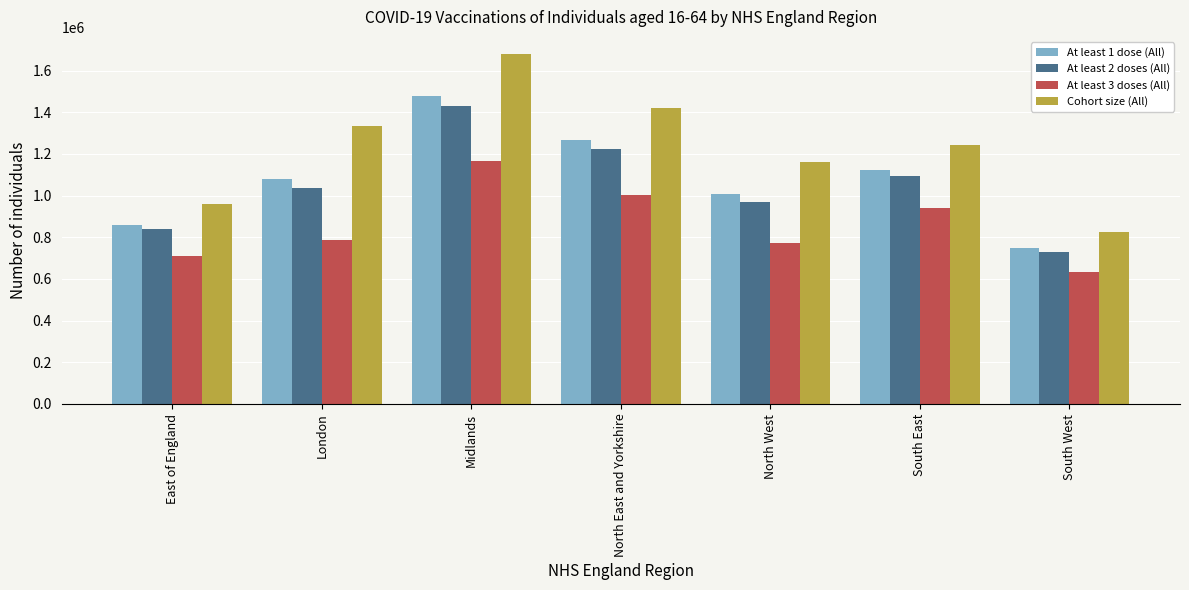

What position from the left is Midlands?

3